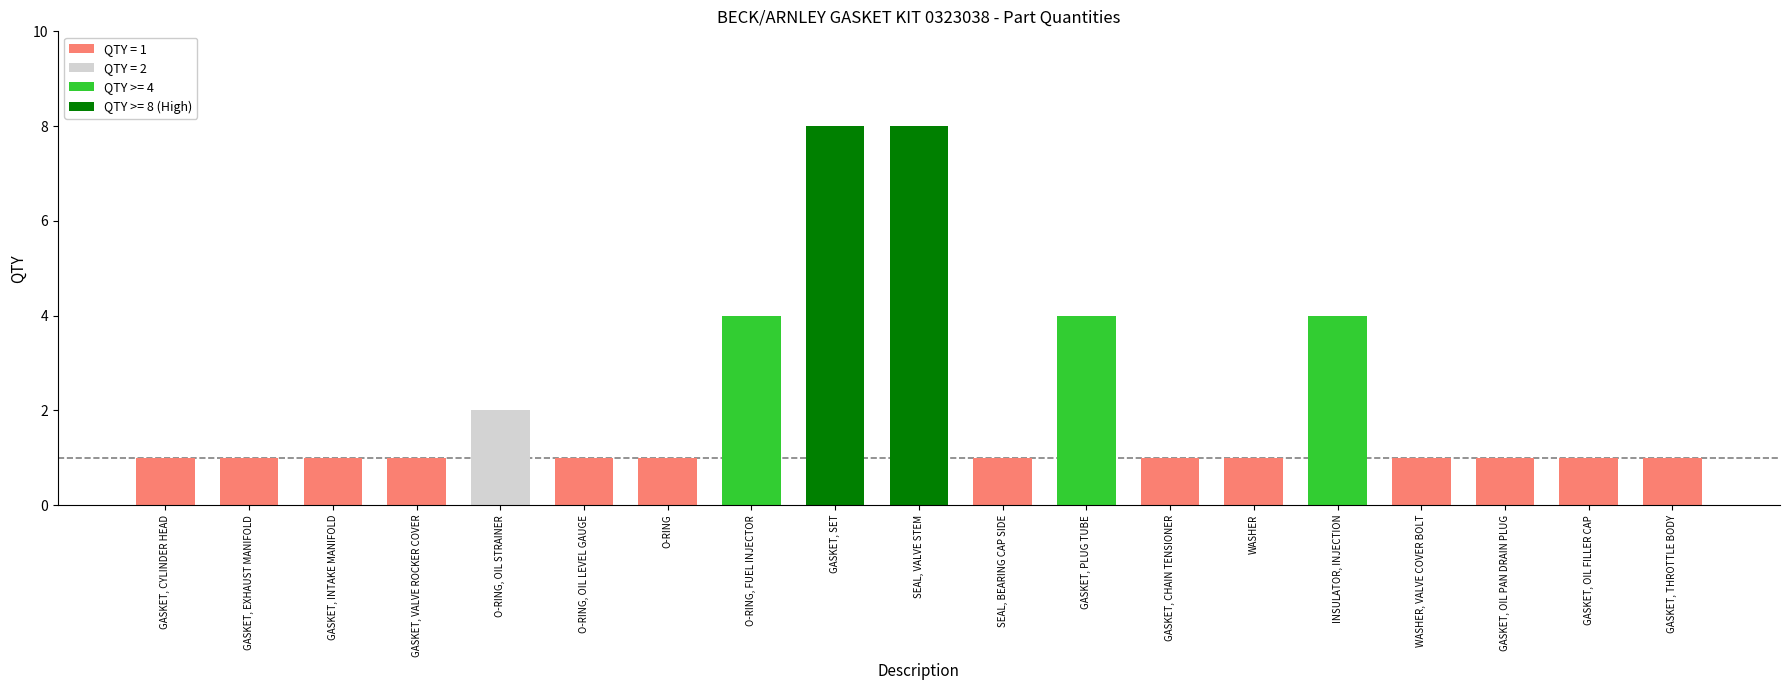

What is the sum of all values?

43